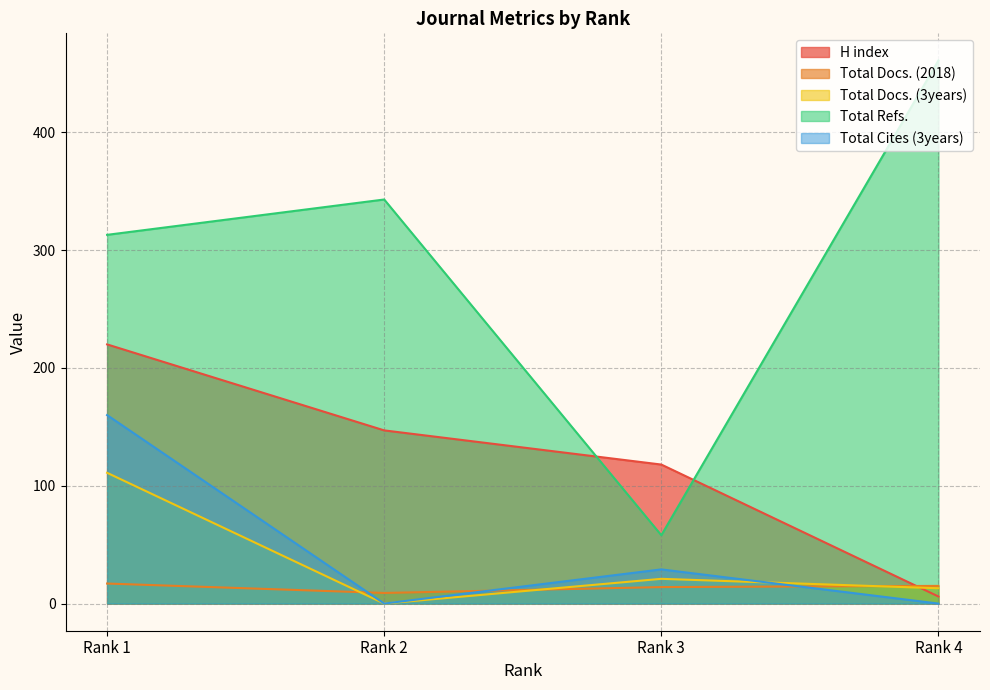

At how many categories does at least one series exceed 438?

1